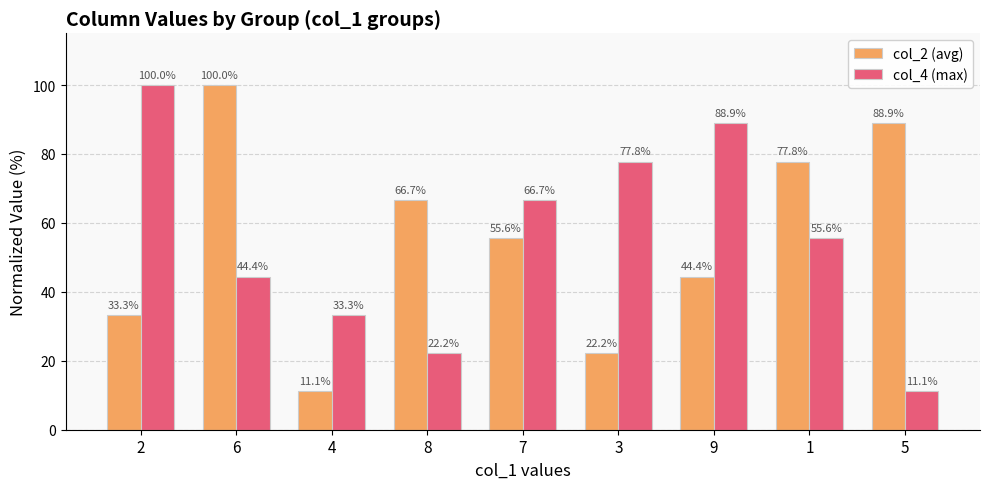

Is it true that col_2 (avg) equals 133.3 at 5?

False